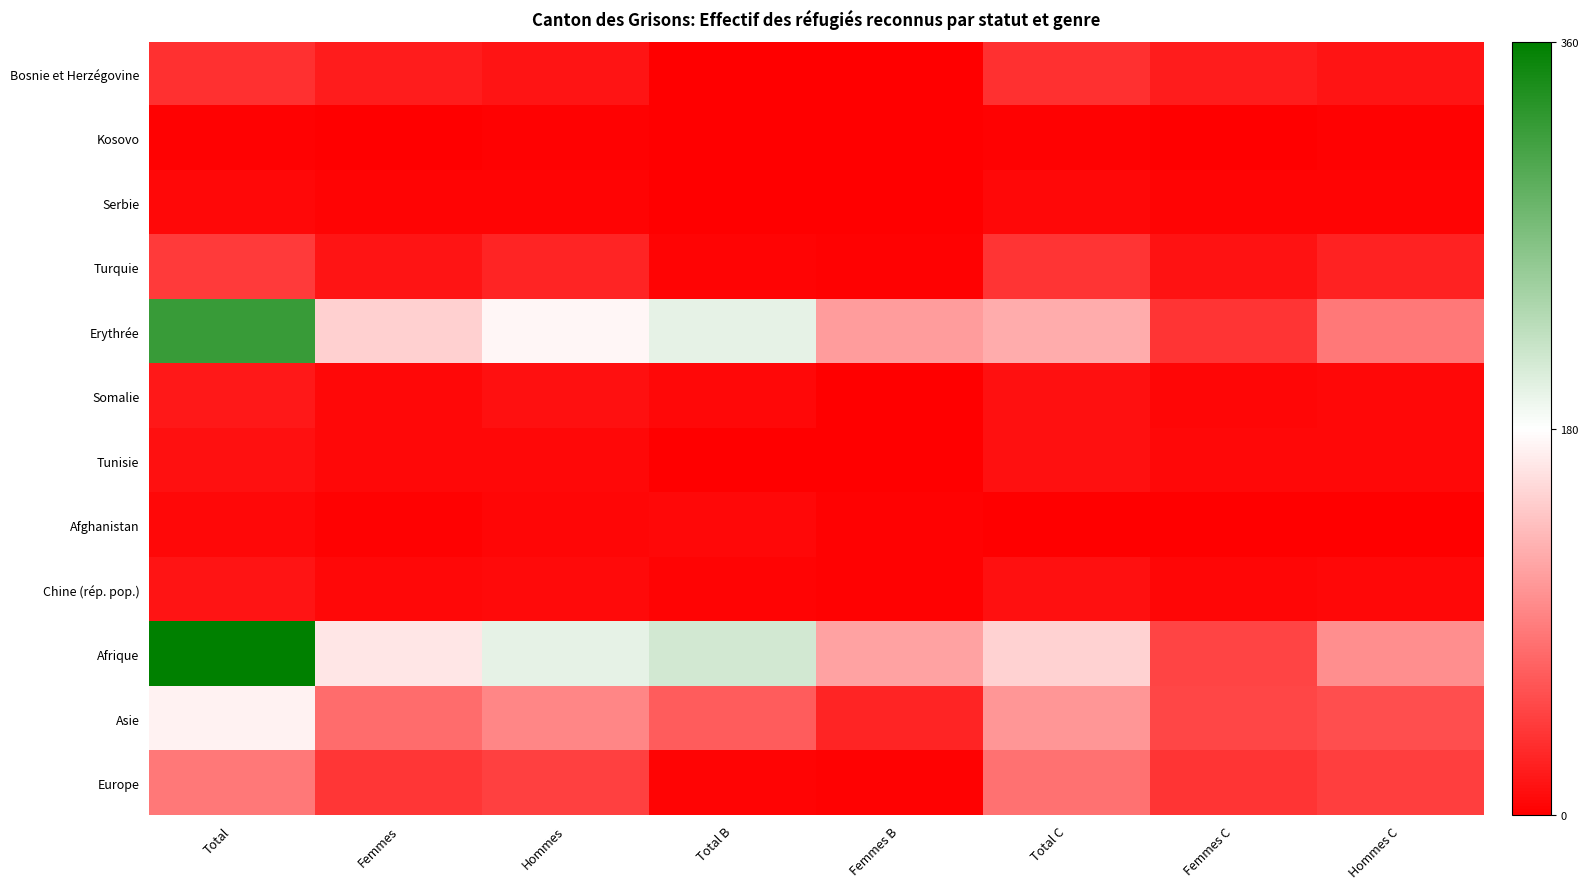

Which series has the largest total across all categories?

Afrique